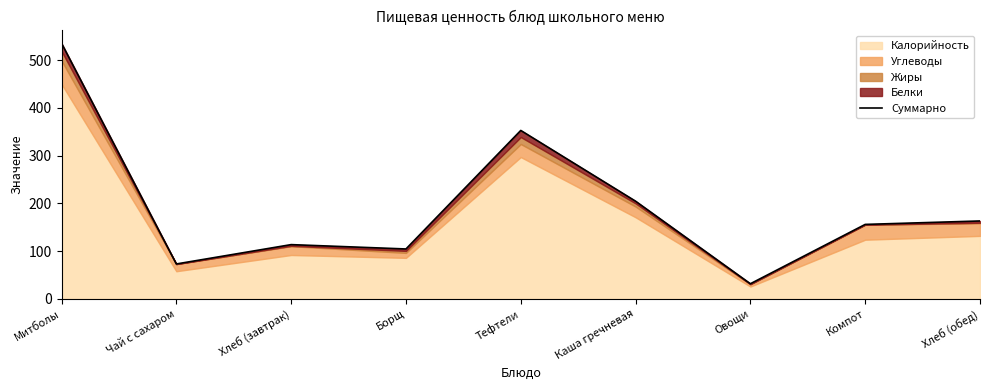

Is it true that the value at Хлеб (завтрак) is 113.7?

True